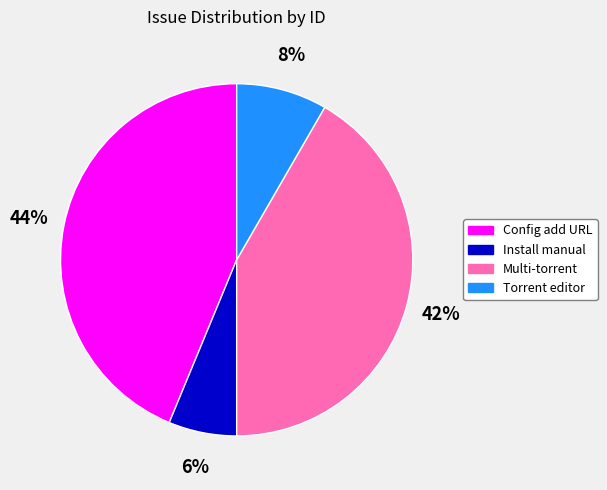

To the nearest percent, what is the average slice percentage?

25%